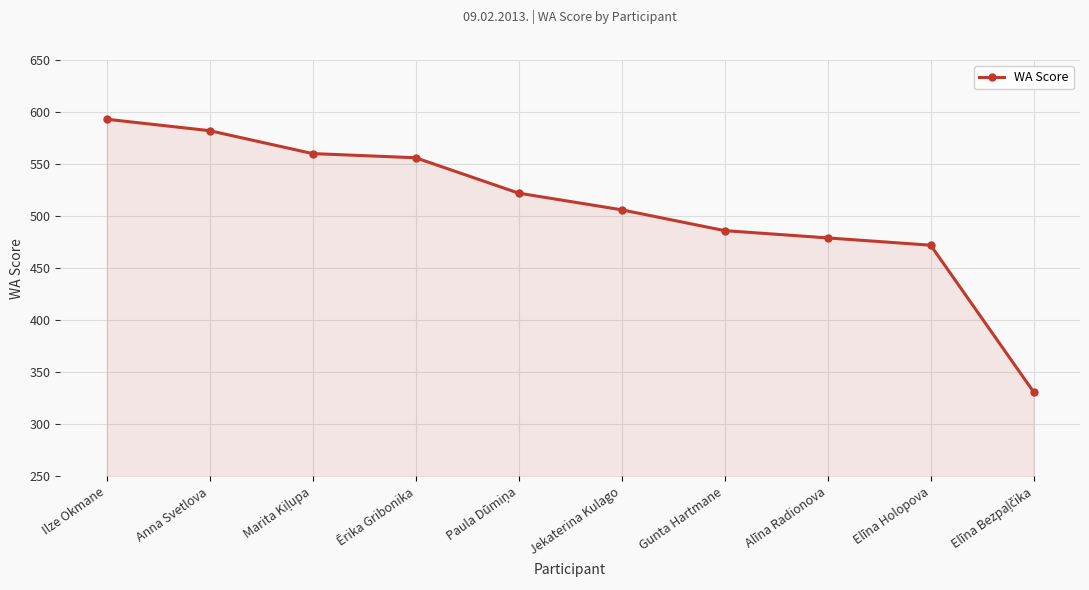

Where does the data first go above 522?

Ilze Okmane